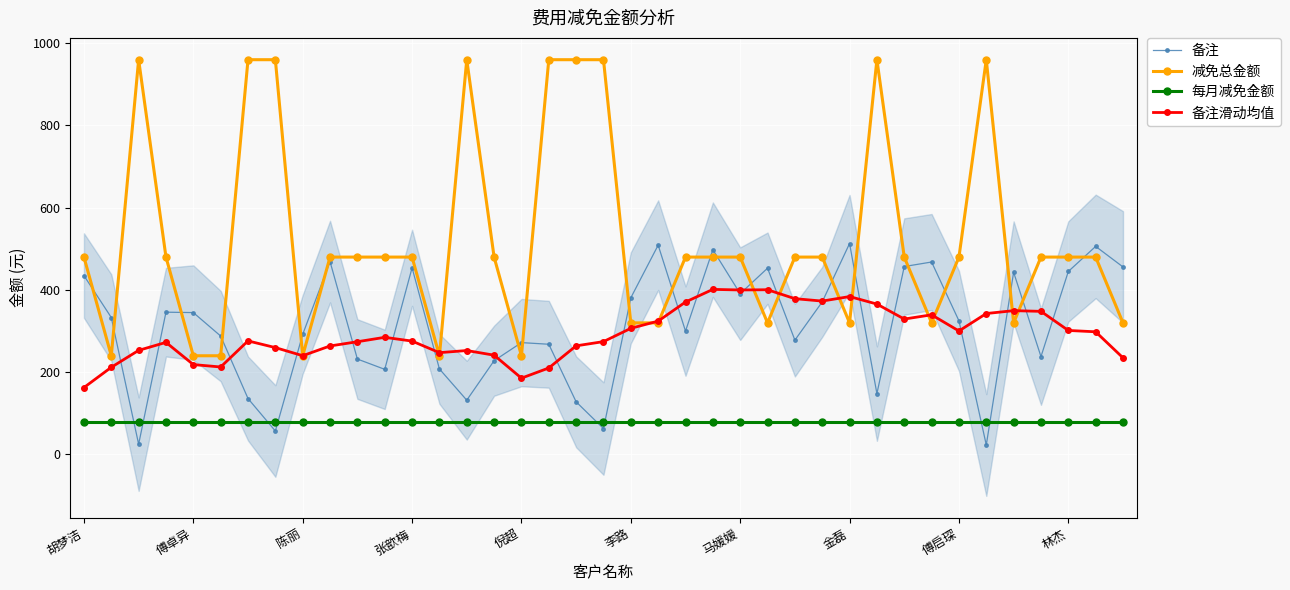

Which has a higher value, 11 or 27?

27